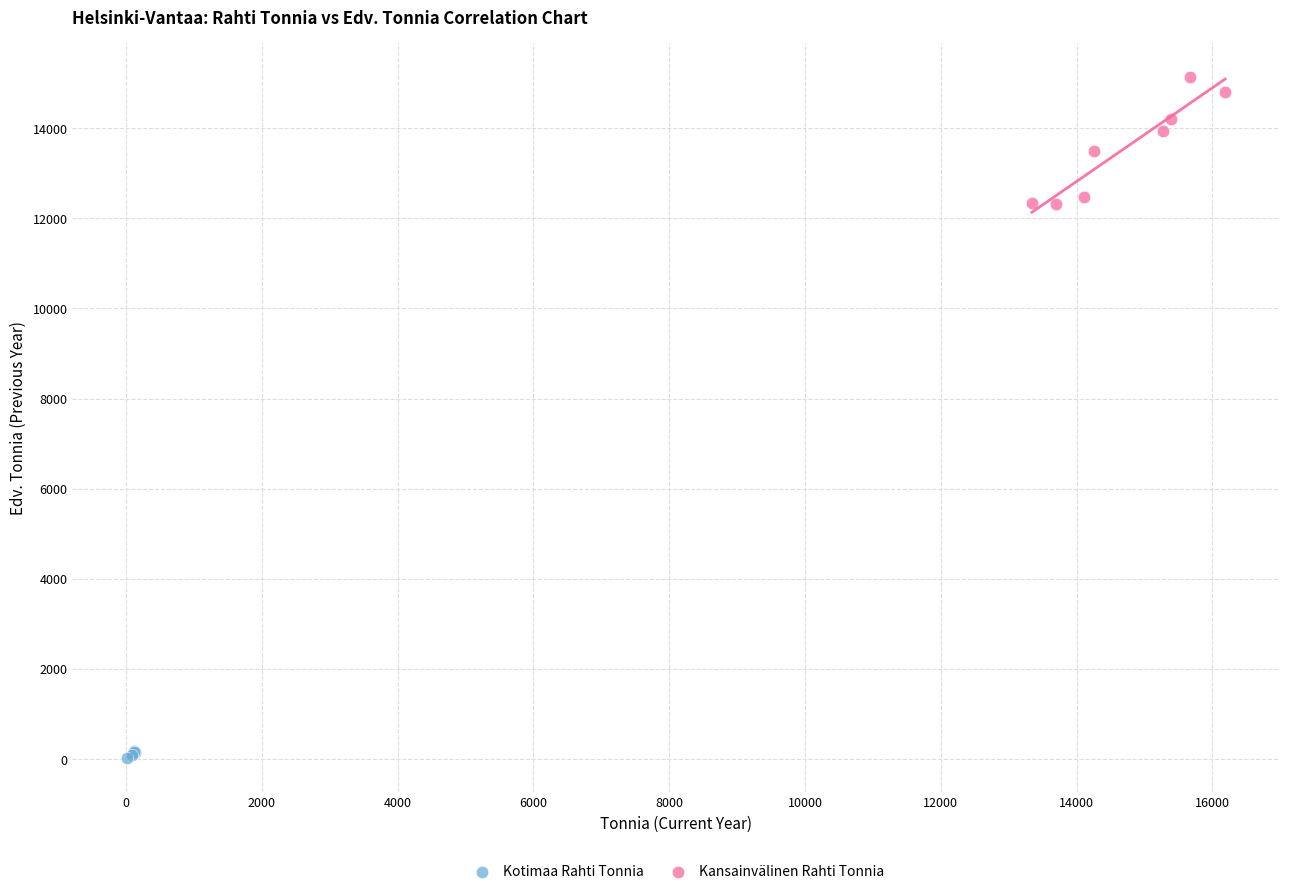

Which series reaches the minimum Y coordinate?

Kotimaa Rahti Tonnia